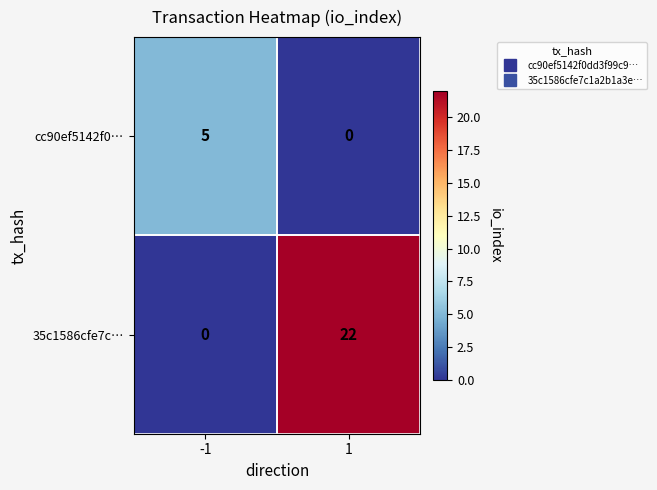

List the series in order of their overall mean, lowest first.

cc90ef5142f0…, 35c1586cfe7c…